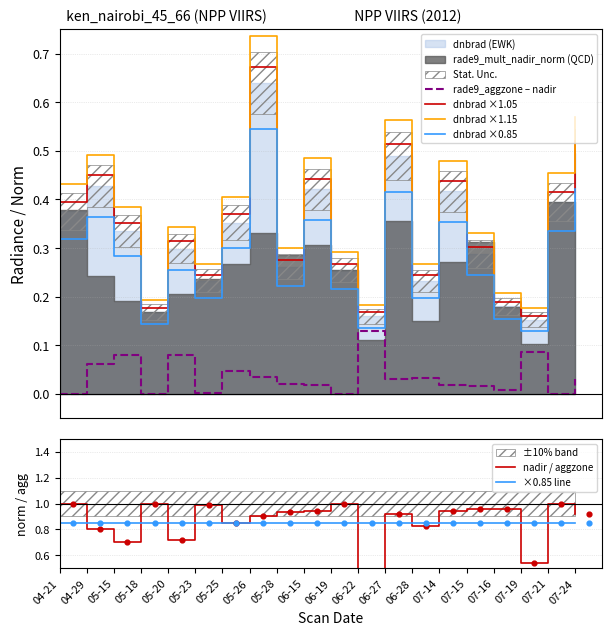

What is the total value across all series at 07-14?

3.1